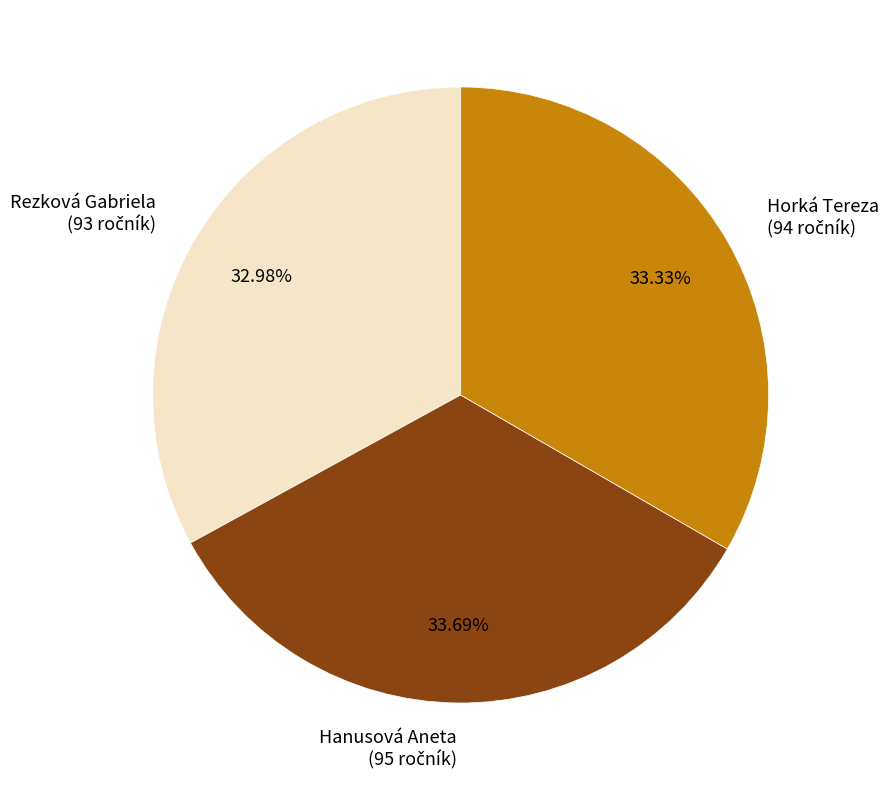

How many slices are in this pie chart?

3